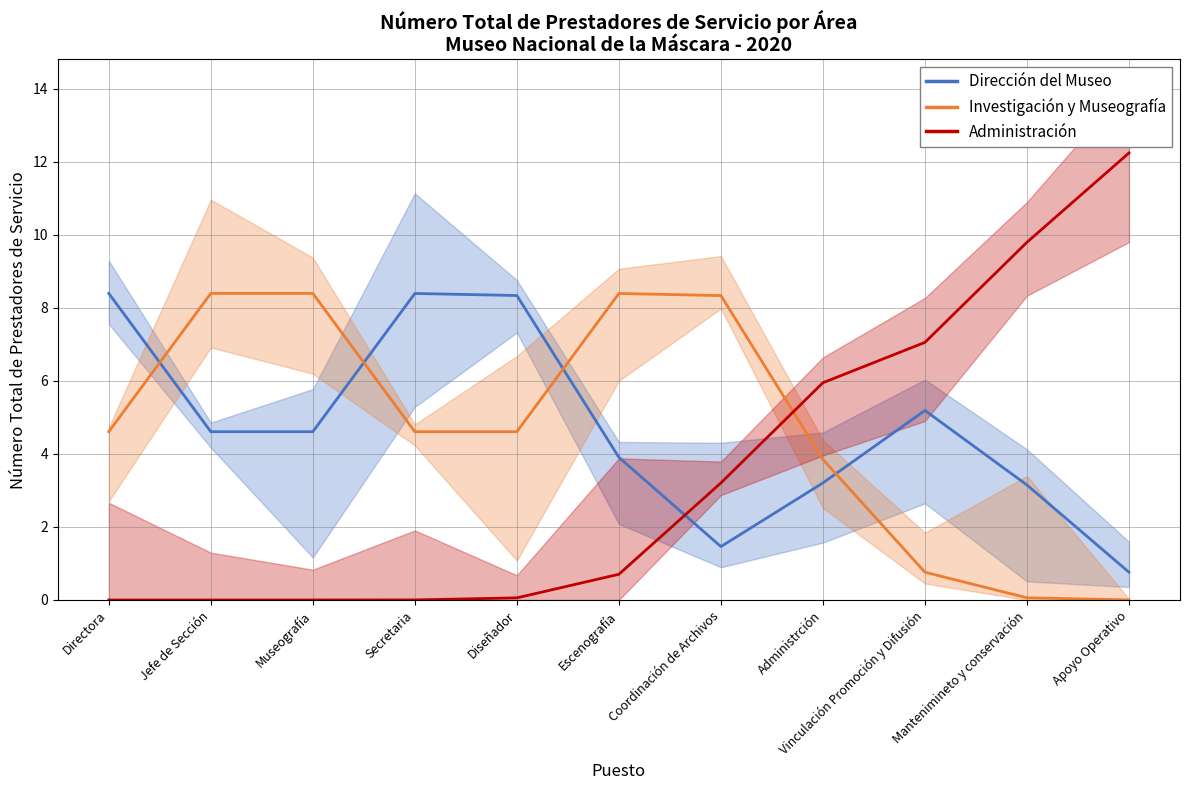

What is the label of the 4th point from the right?

Administrción